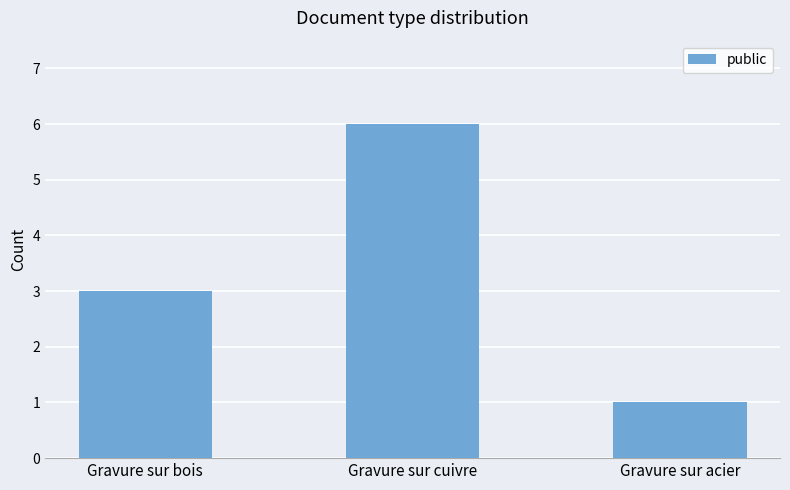

Reading left to right, extract all data points from this chart.

Gravure sur bois=3	Gravure sur cuivre=6	Gravure sur acier=1